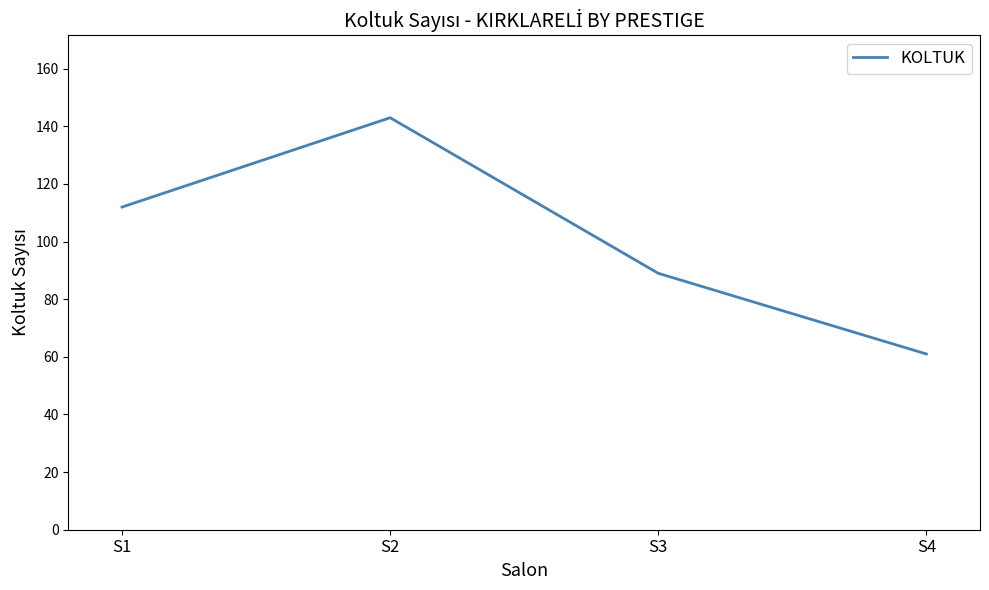

List the labels in order of value, largest first.

S2, S1, S3, S4